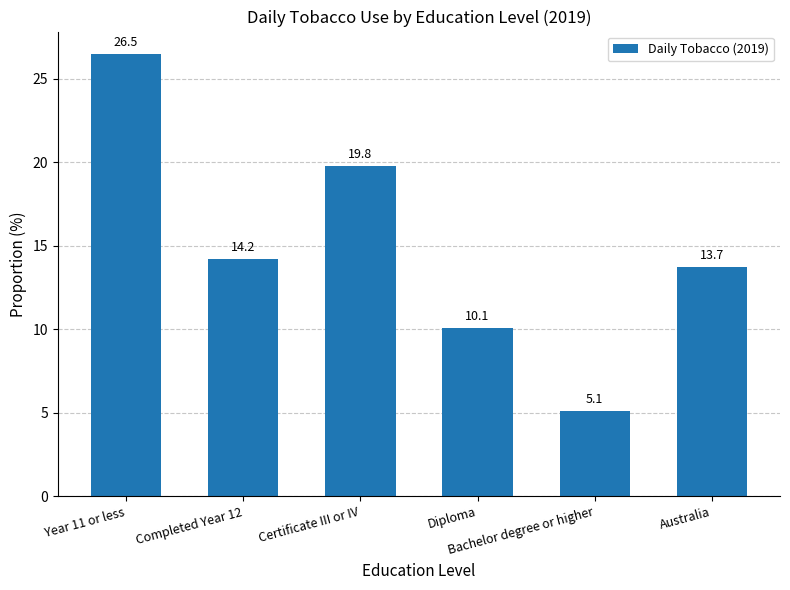

What is the approximate value at Australia?

13.7